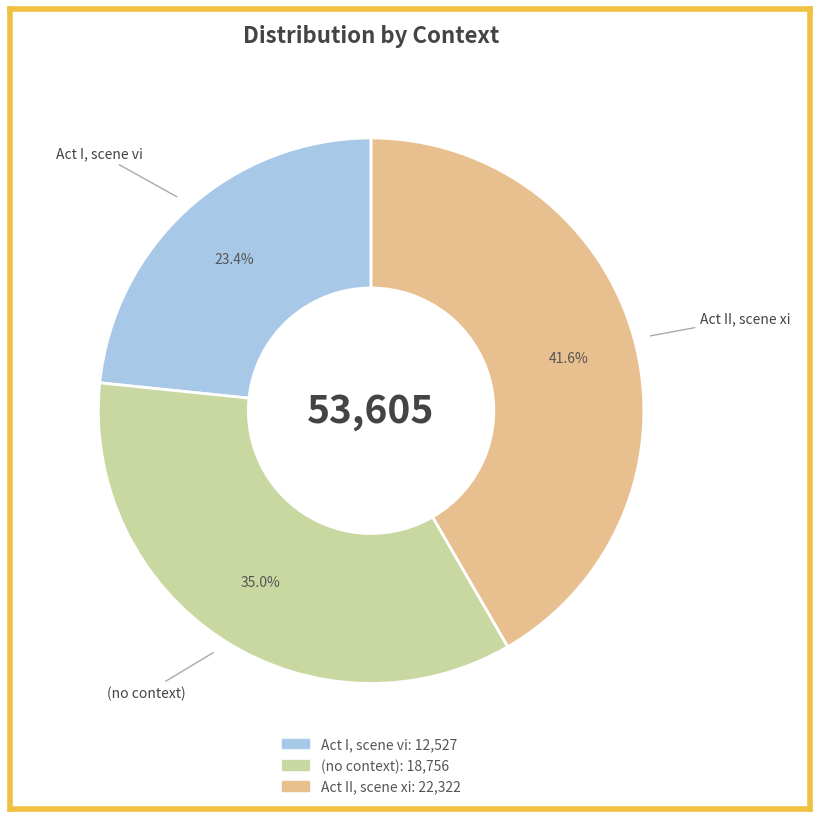

Is Act II, scene xi the majority of the pie?

No